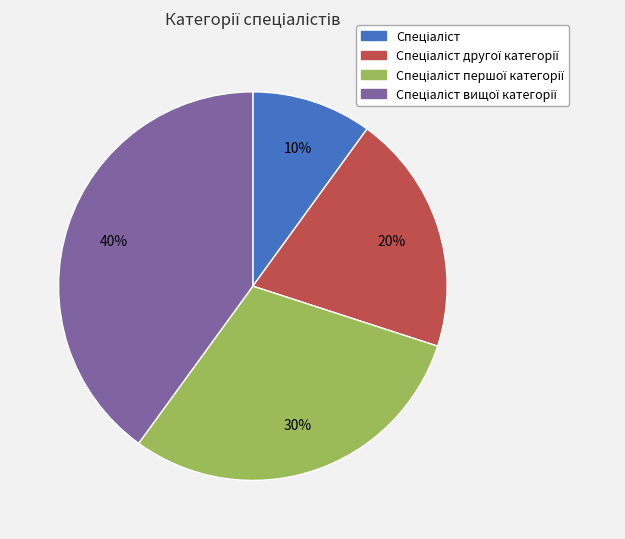

Count the number of slices in the pie.

4